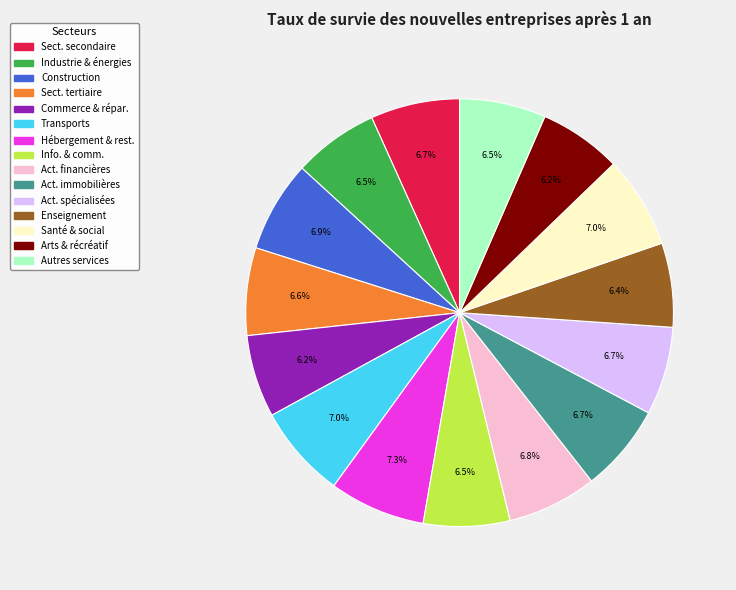

Does any single category account for the majority?

No